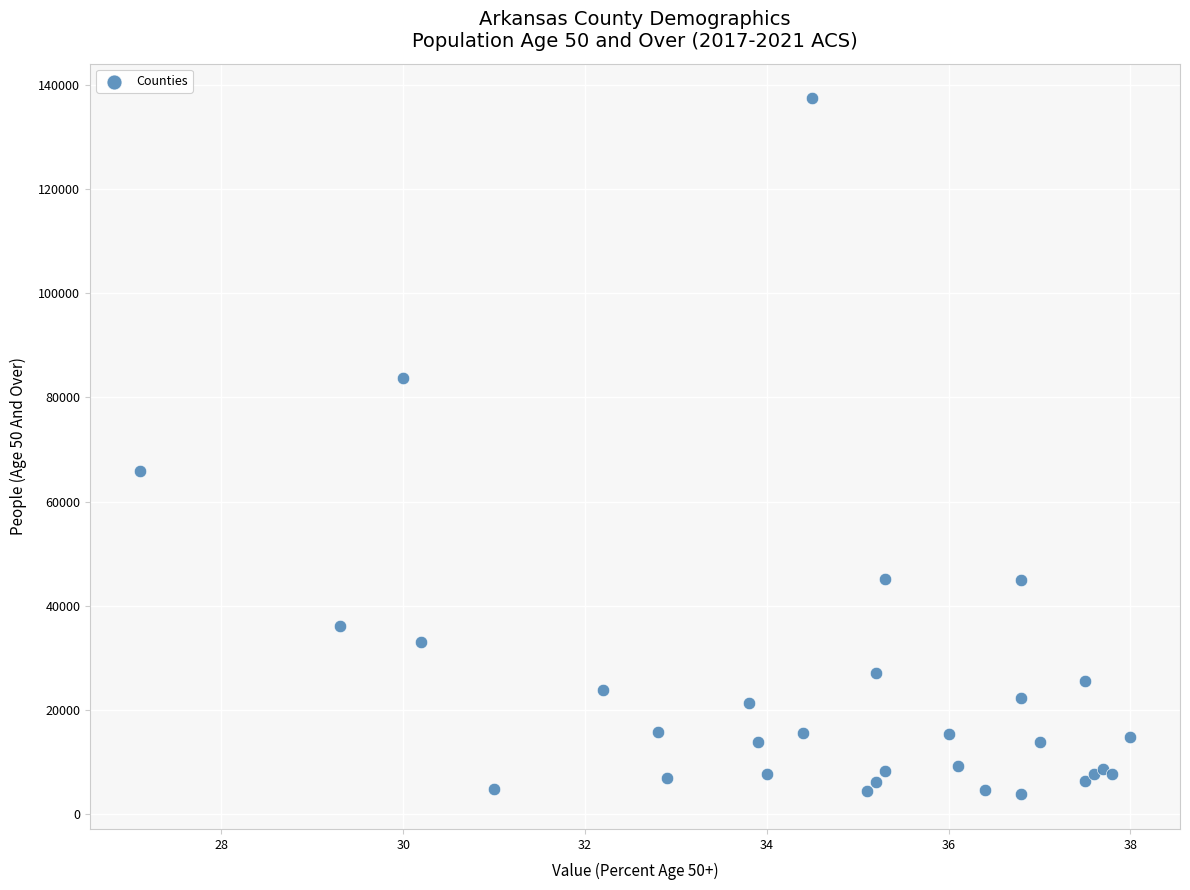

What Y value in the scatter plot is closest to 70624?

65910